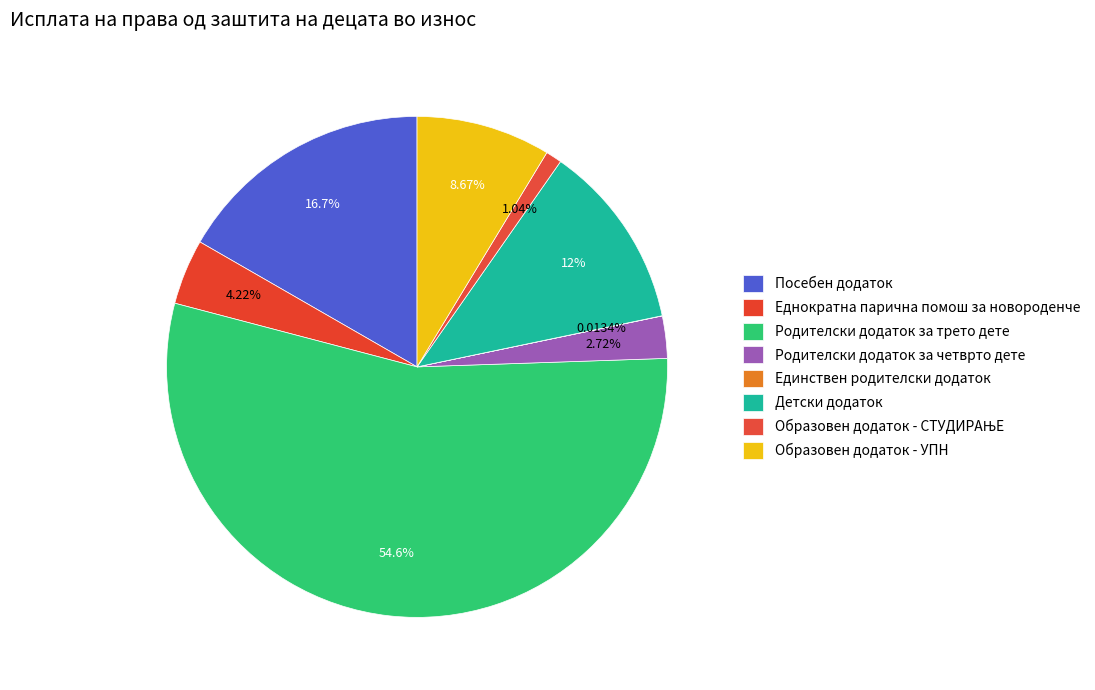

Which slice is the smallest?

Единствен родителски додаток